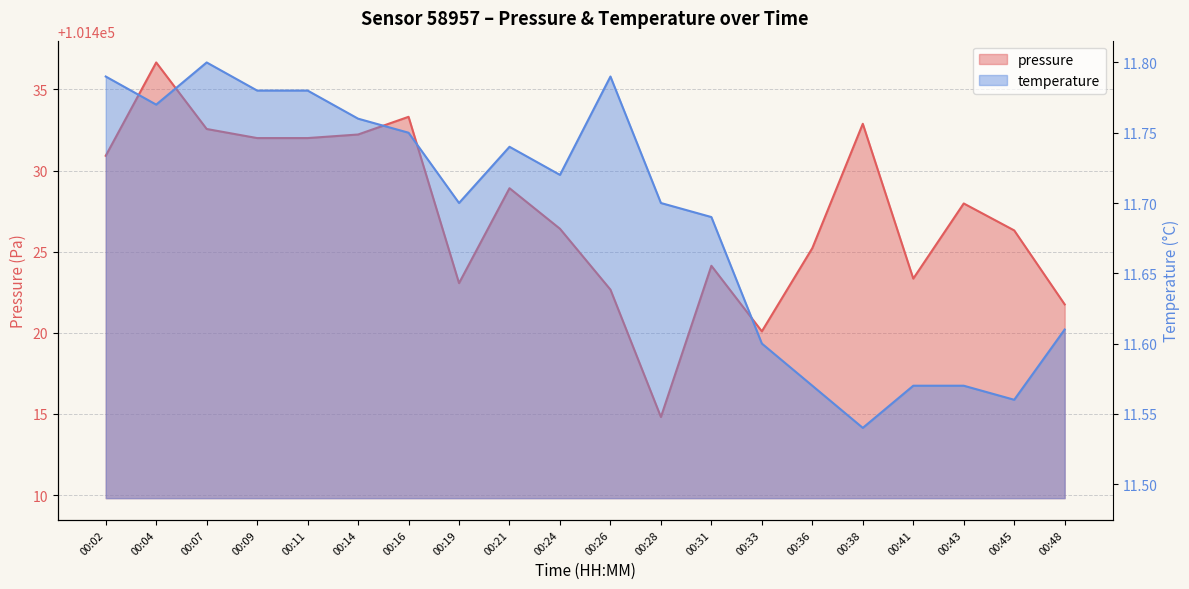

Is the value of temperature at 00:09 greater than the value of pressure at 00:02?

No